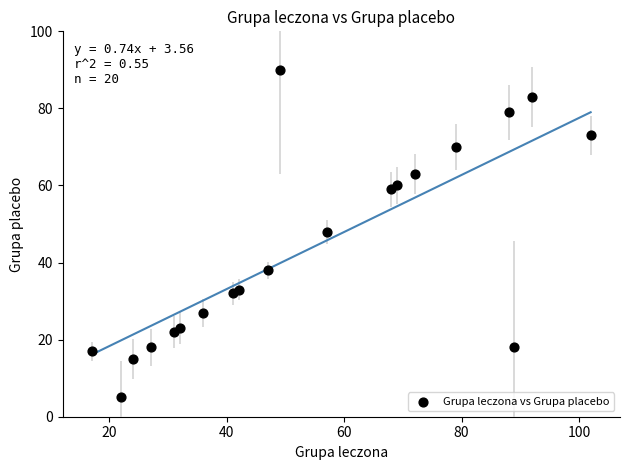

What Y value in the scatter plot is closest to 47?

48